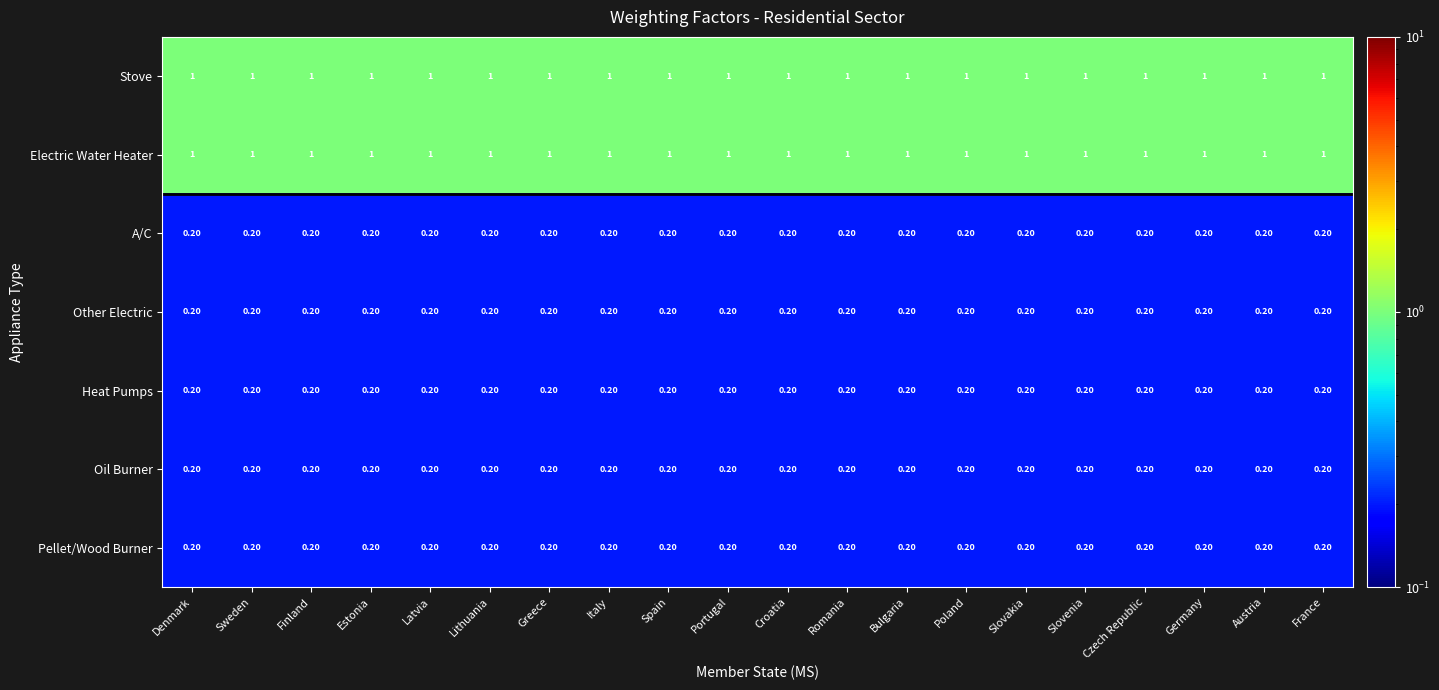

What is the difference between the highest and lowest values at Portugal?

0.8